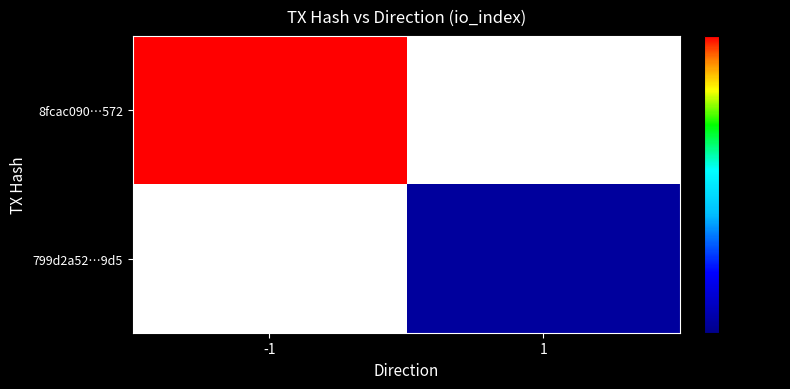

Which category has the lowest value in the 8fcac090…572 series?

-1